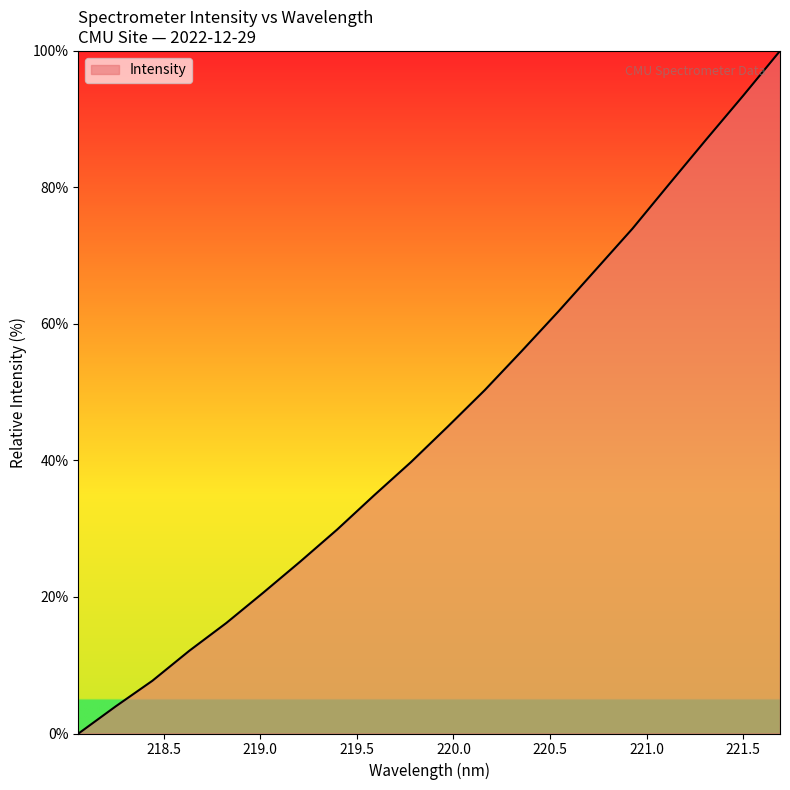

What is the difference between the maximum and minimum values?

100.0